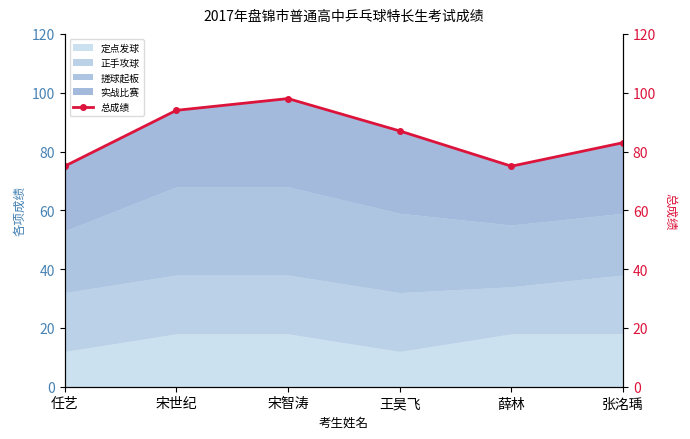

Reading left to right, what are all the values shown in this chart?

任艺=75	宋世纪=94	宋智涛=98	王昊飞=87	薛林=75	张洺瑀=83